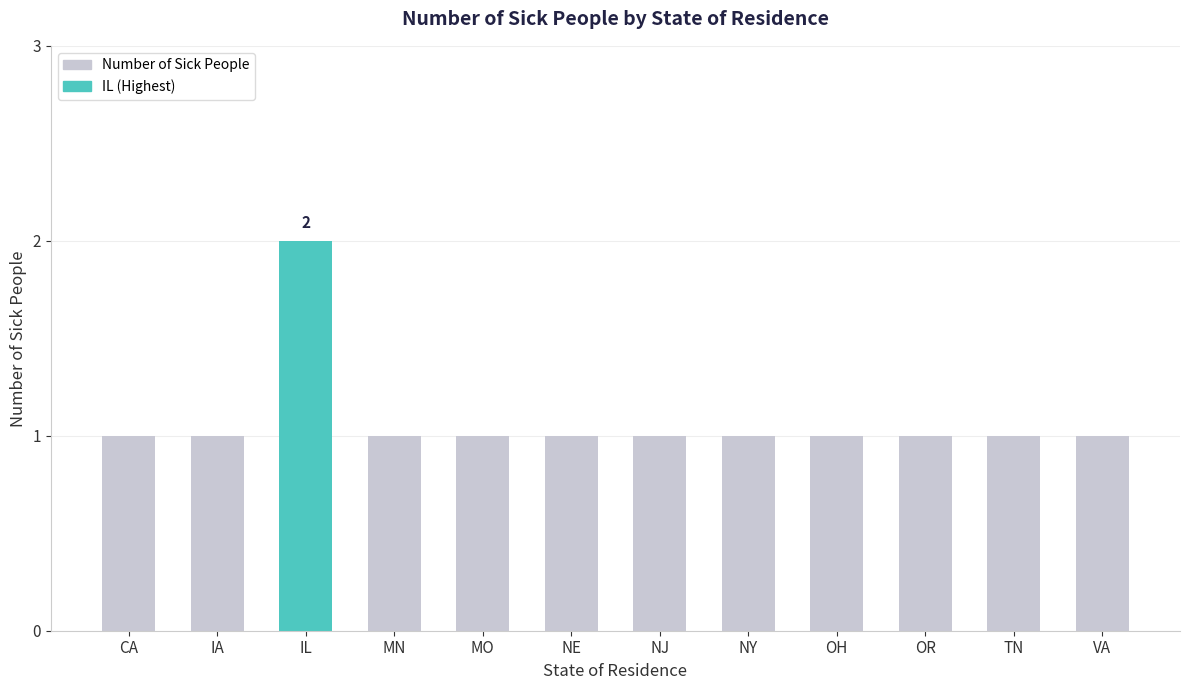

Is it true that the value at OH is 1?

True